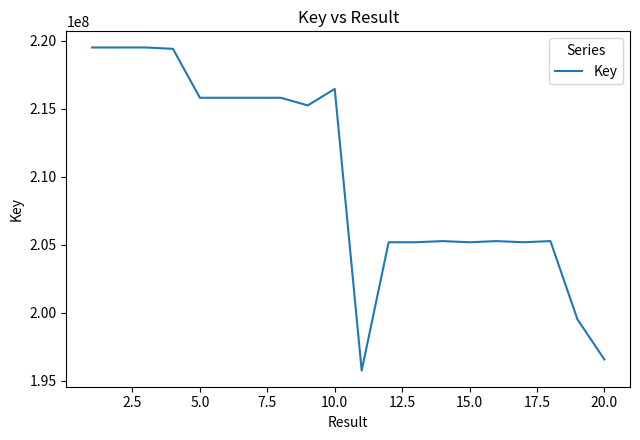

What is the maximum value shown in the chart?

219496625